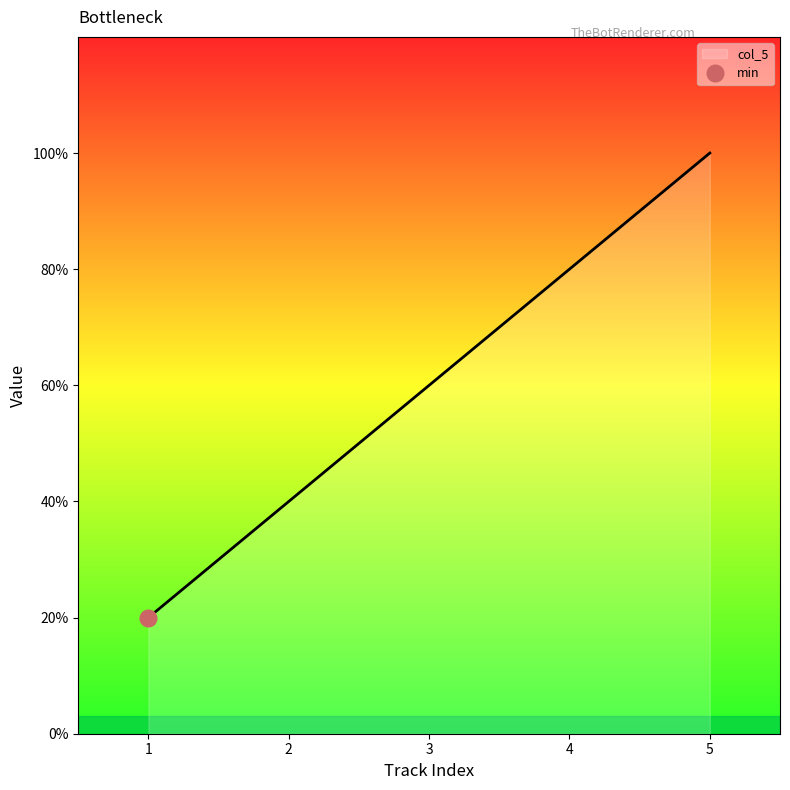

How many lines are shown in the chart?

1